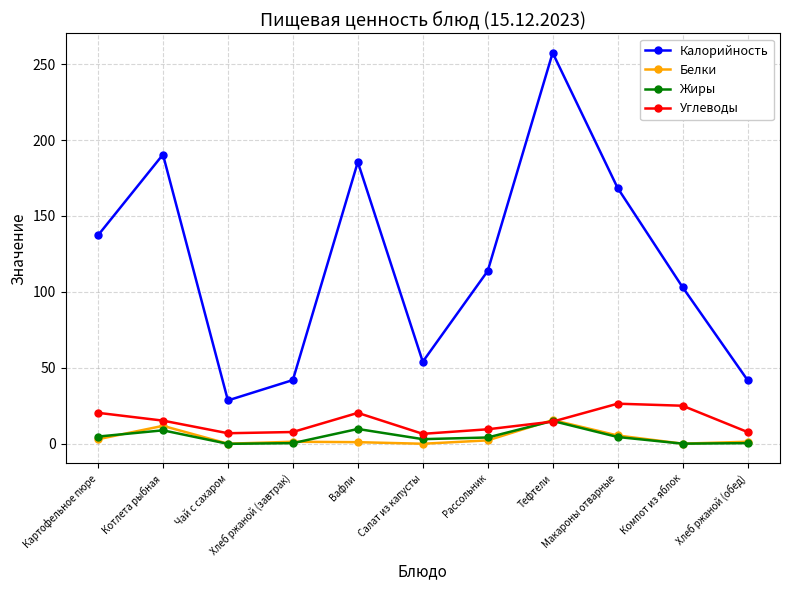

Which series has the largest range (max minus min)?

Калорийность